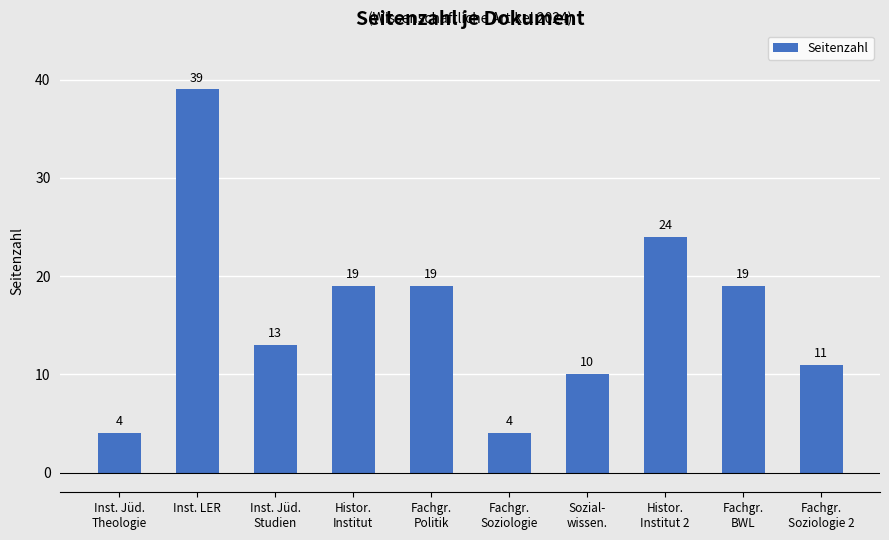

At which label does the data first exceed 19?

Inst. LER